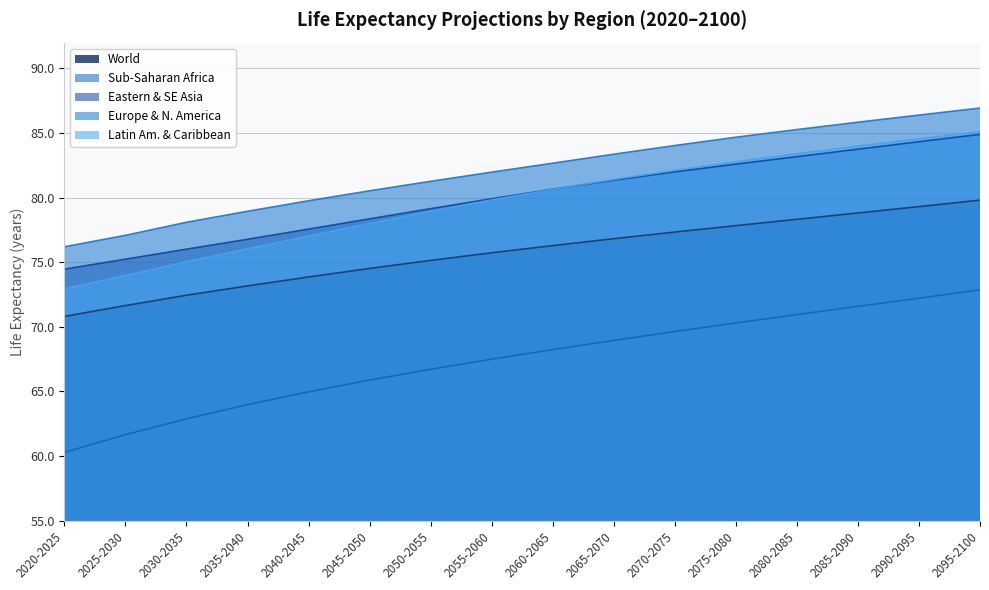

What is the approximate value of Sub-Saharan Africa at 2070-2075?

69.6